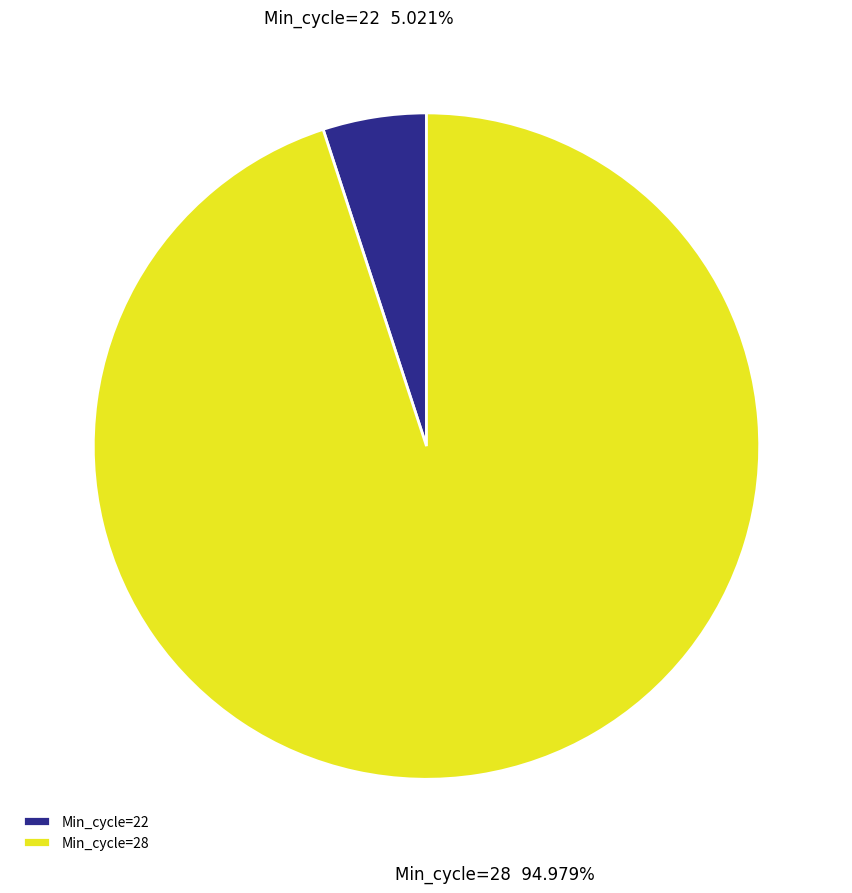

Is the sum of Min_cycle=22 and Min_cycle=28 greater than half?

Yes